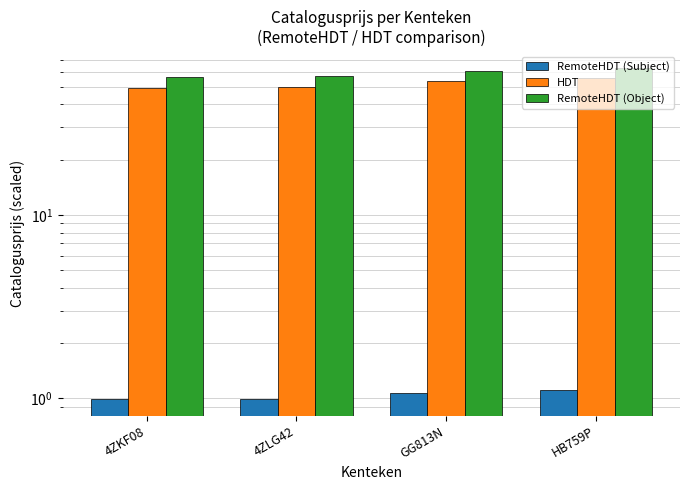

True or false: RemoteHDT (Object) has a value of 23.6 at 4ZLG42.

False